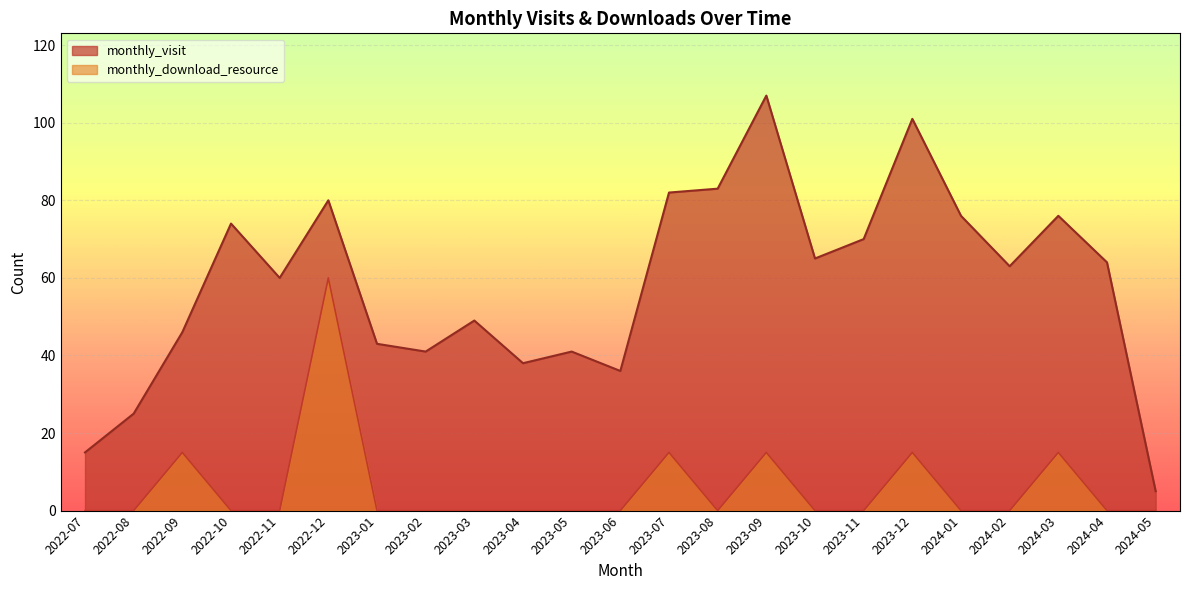

Which has a higher value, 2022-10 or 2022-07?

2022-10